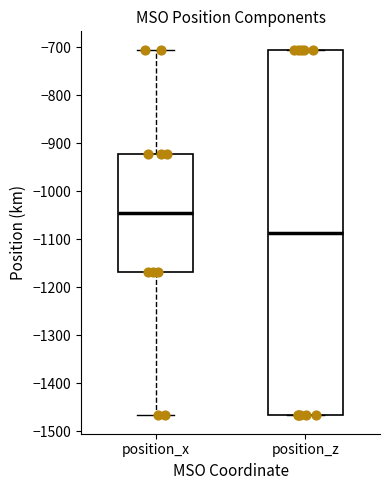

Which box is the tallest, from its lower edge to its upper edge?

position_z